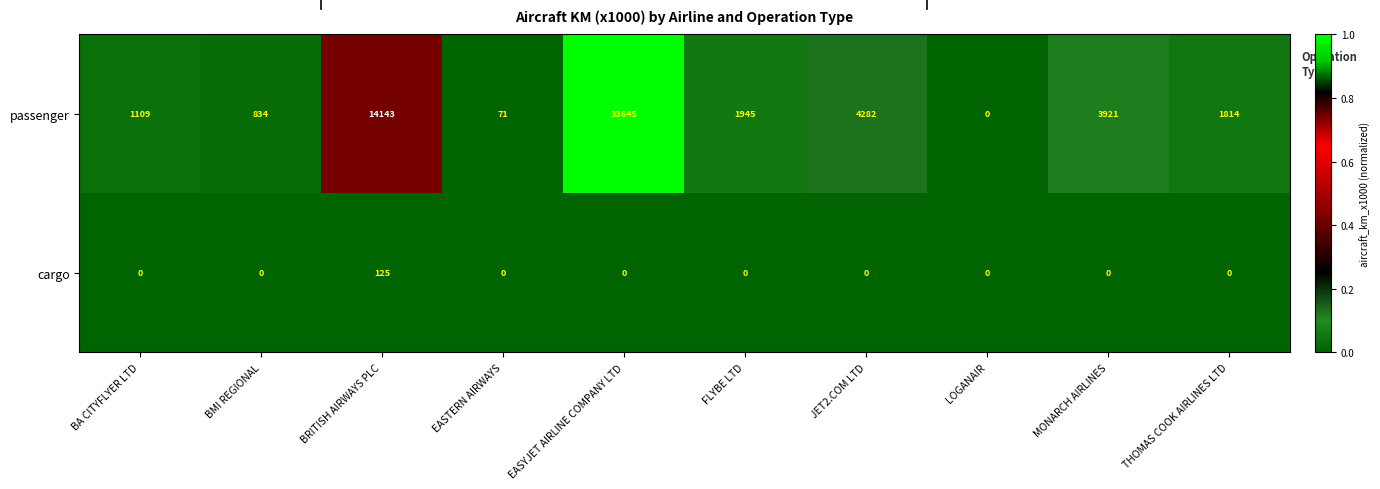

What is the difference between the passenger values at JET2.COM LTD and EASYJET AIRLINE COMPANY LTD?

0.9